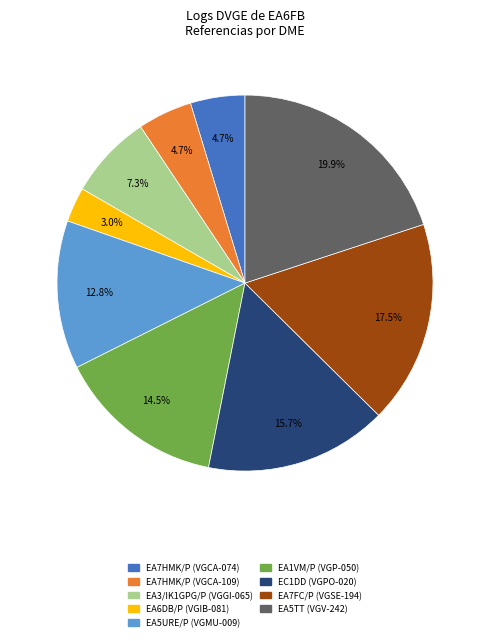

Is there a majority slice in this chart?

No